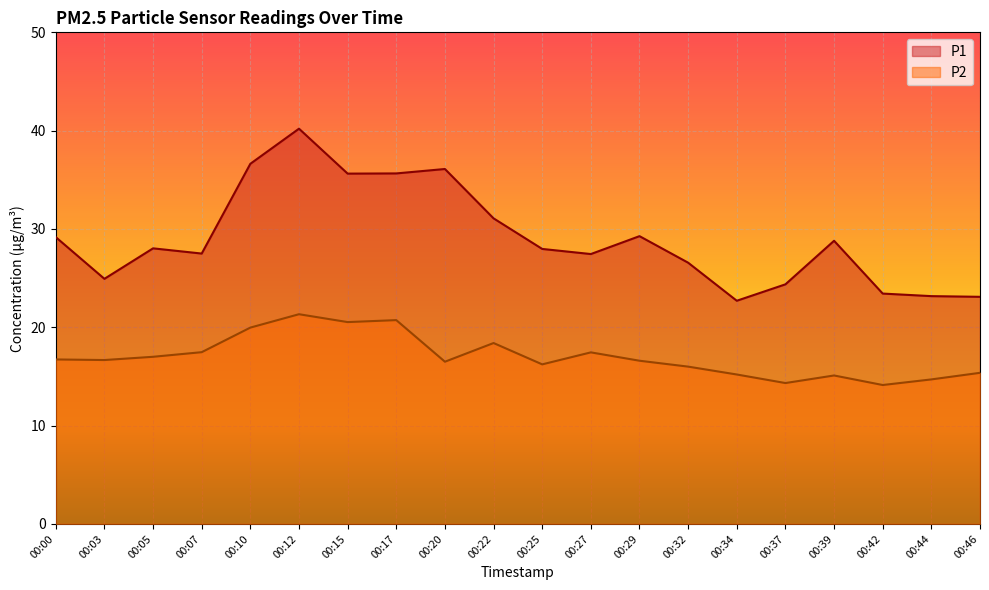

Is the value of P1 at 00:39 greater than the value of P2 at 00:46?

Yes